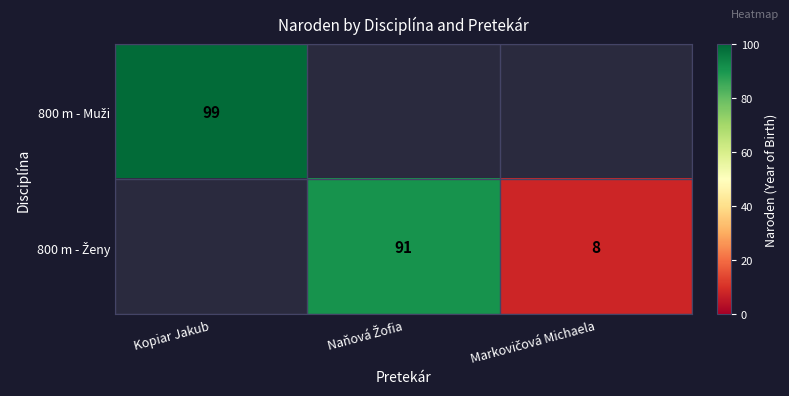

Is the value of 800 m - Ženy at Naňová Žofia greater than the value of 800 m - Muži at Naňová Žofia?

No